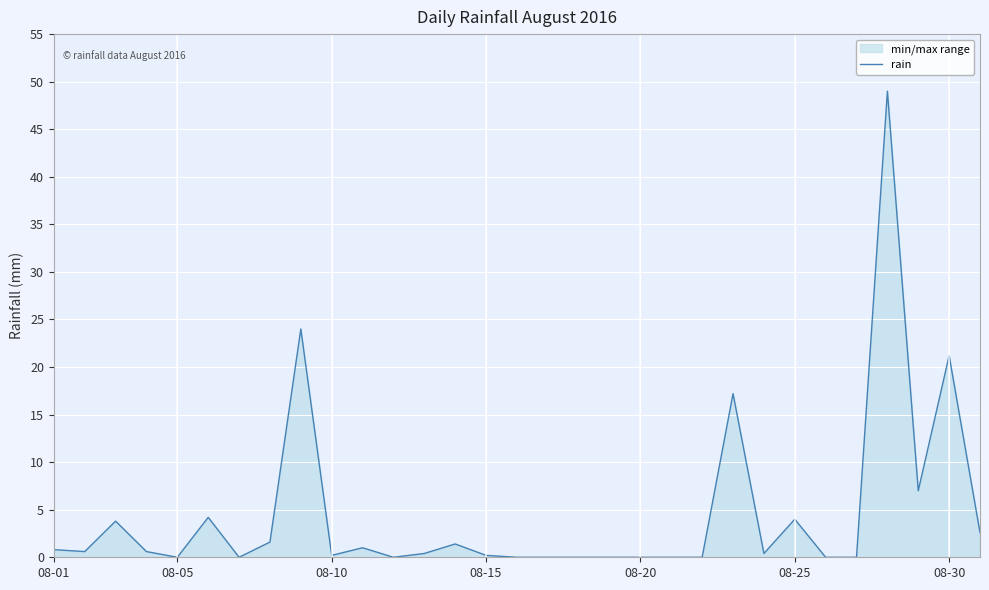

What is the difference between the maximum and minimum values?

49.0